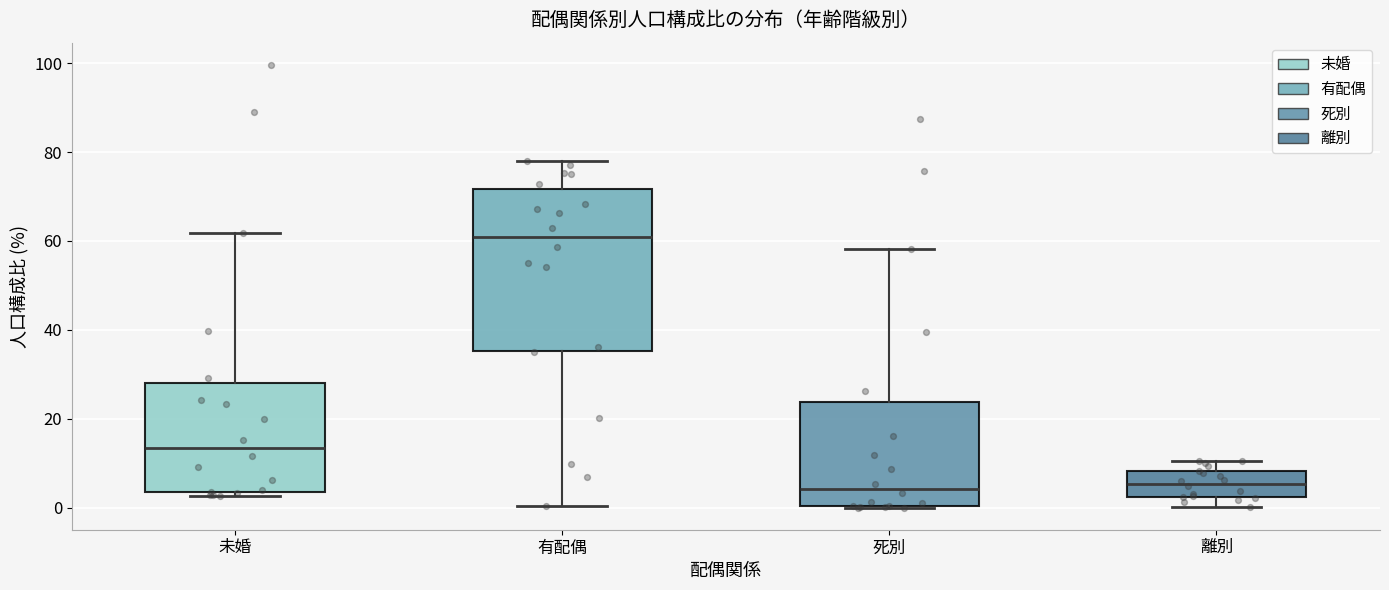

Which box's median line is the highest?

有配偶